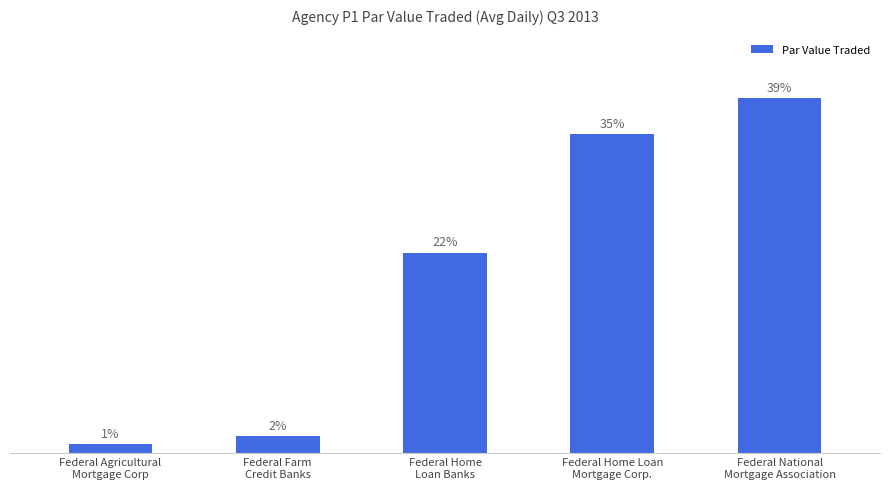

List the labels in order of value, largest first.

Federal National
Mortgage Association, Federal Home Loan
Mortgage Corp., Federal Home
Loan Banks, Federal Farm
Credit Banks, Federal Agricultural
Mortgage Corp